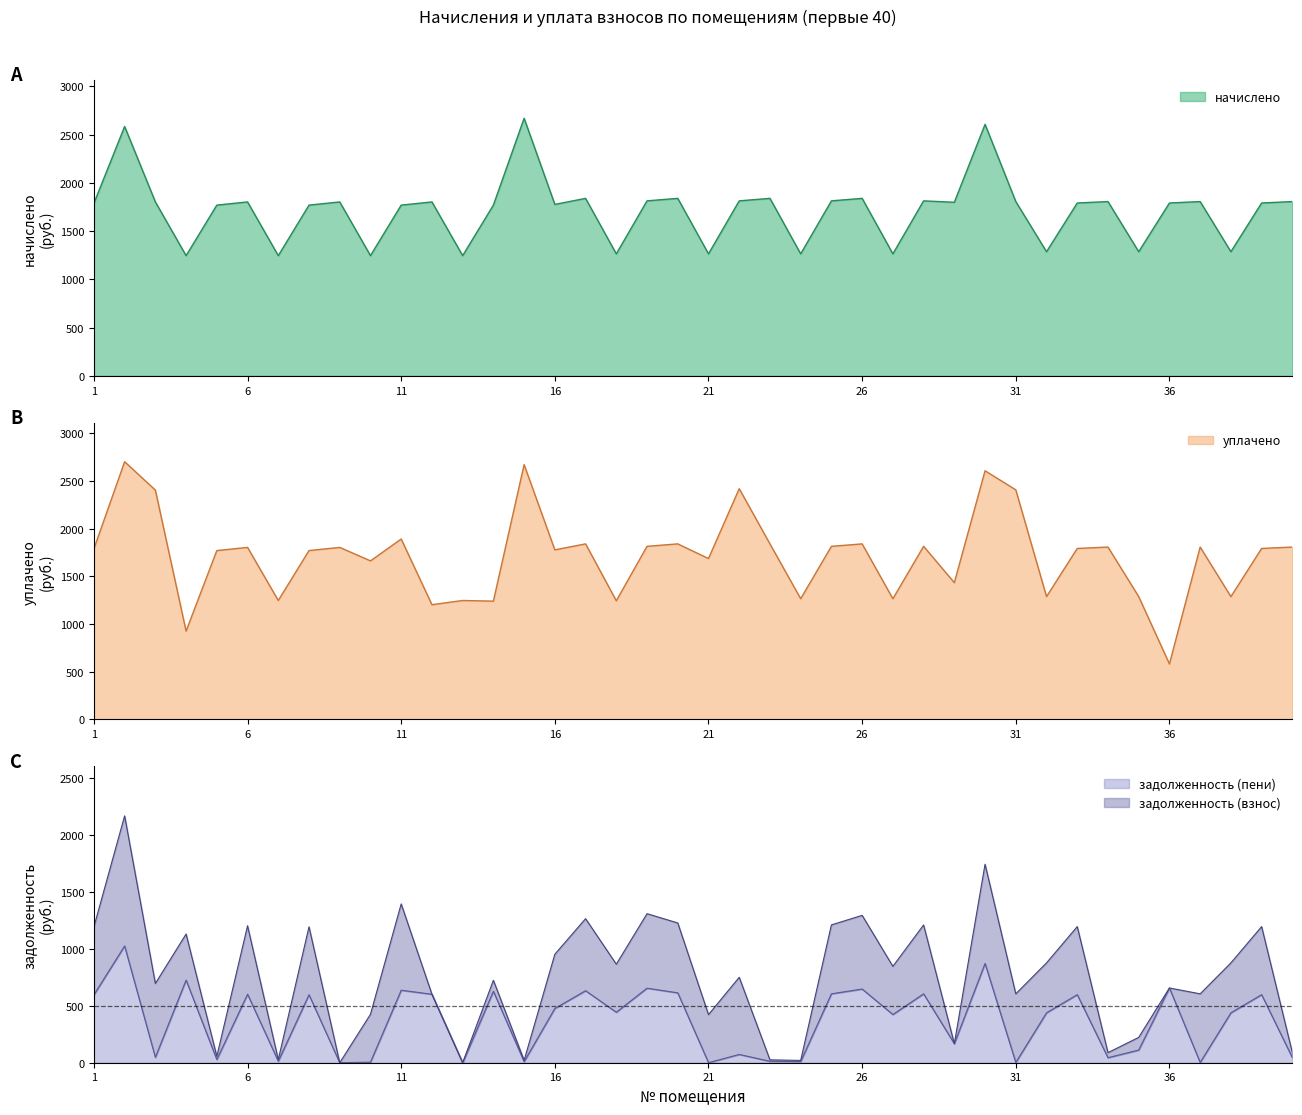

The уплачено series shows 3029.7 at 39. True or false?

False